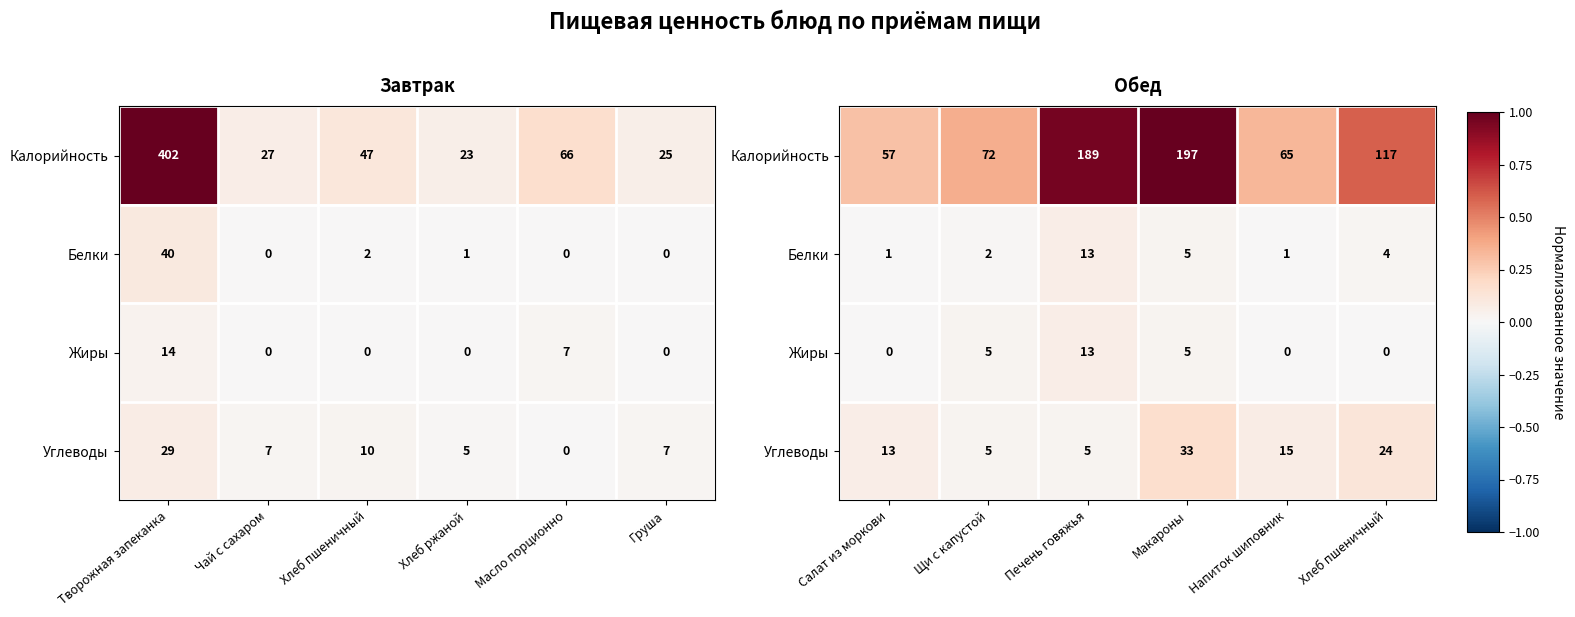

Which series changed the most between Щи с капустой and Хлеб пшеничный?

Калорийность